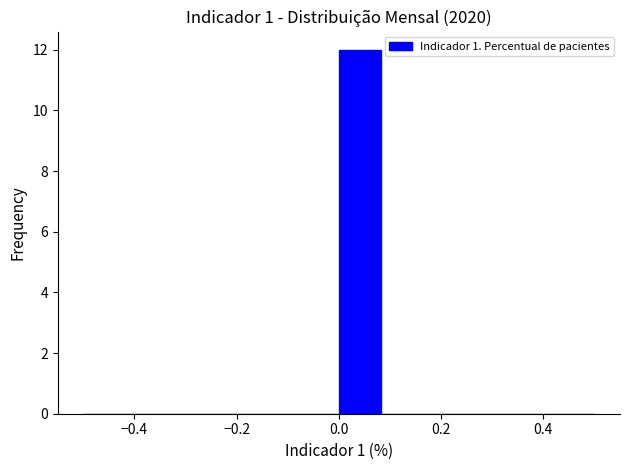

Which range on the x-axis has the tallest bar?

0.00 to 0.08